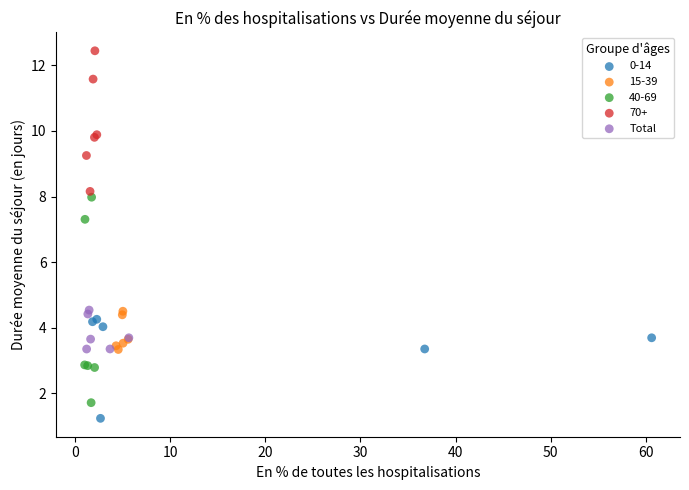

Which series has the largest Y range (max minus min)?

40-69